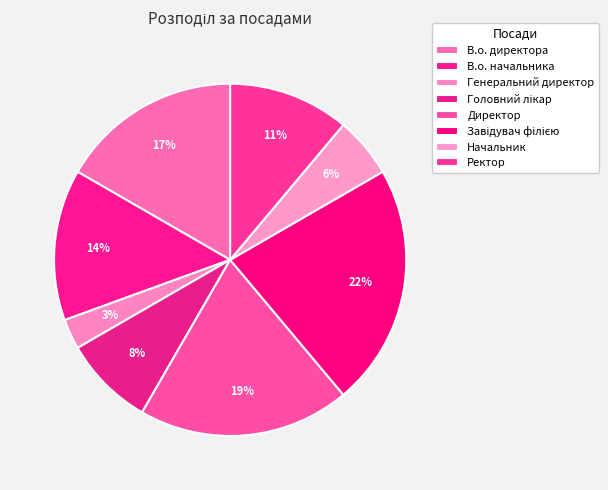

How many slices are in this pie chart?

8